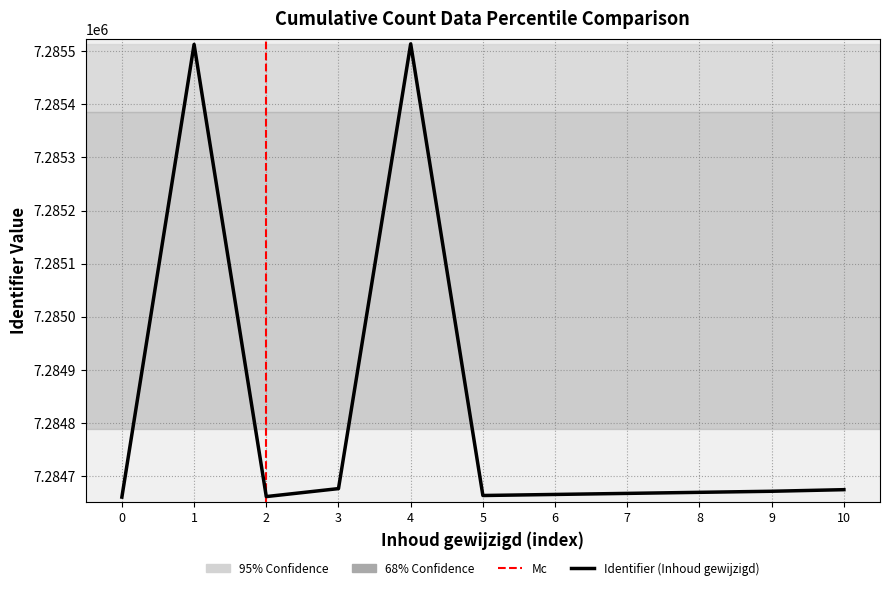

What is the difference between the maximum and minimum values?

854